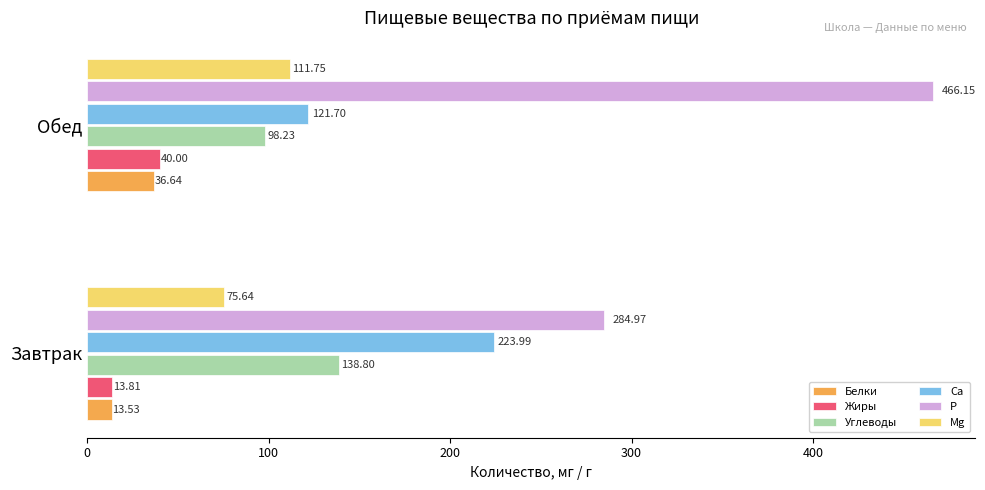

At which label is Углеводы closest to 118?

Обед